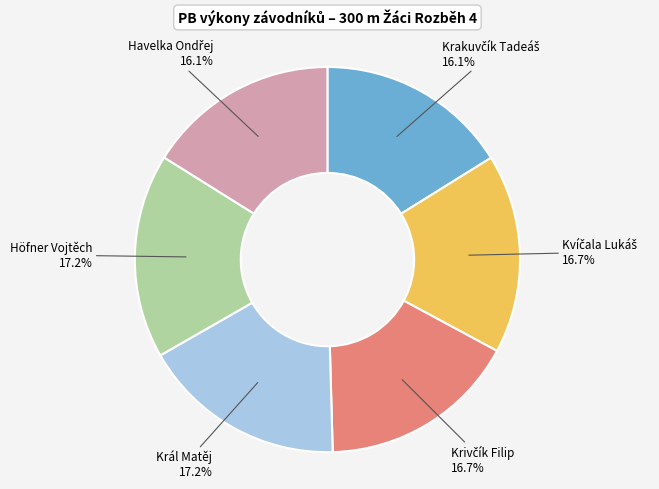

Is there any slice that represents more than half of the pie?

No